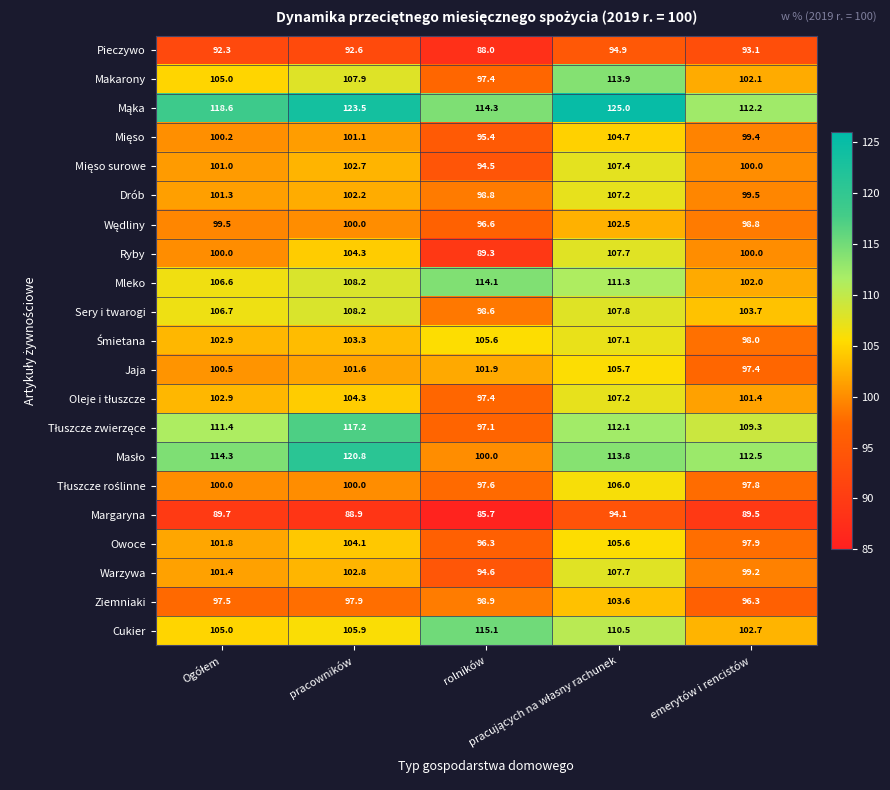

What is the difference between the maximum and minimum values in the Margaryna series?

8.4